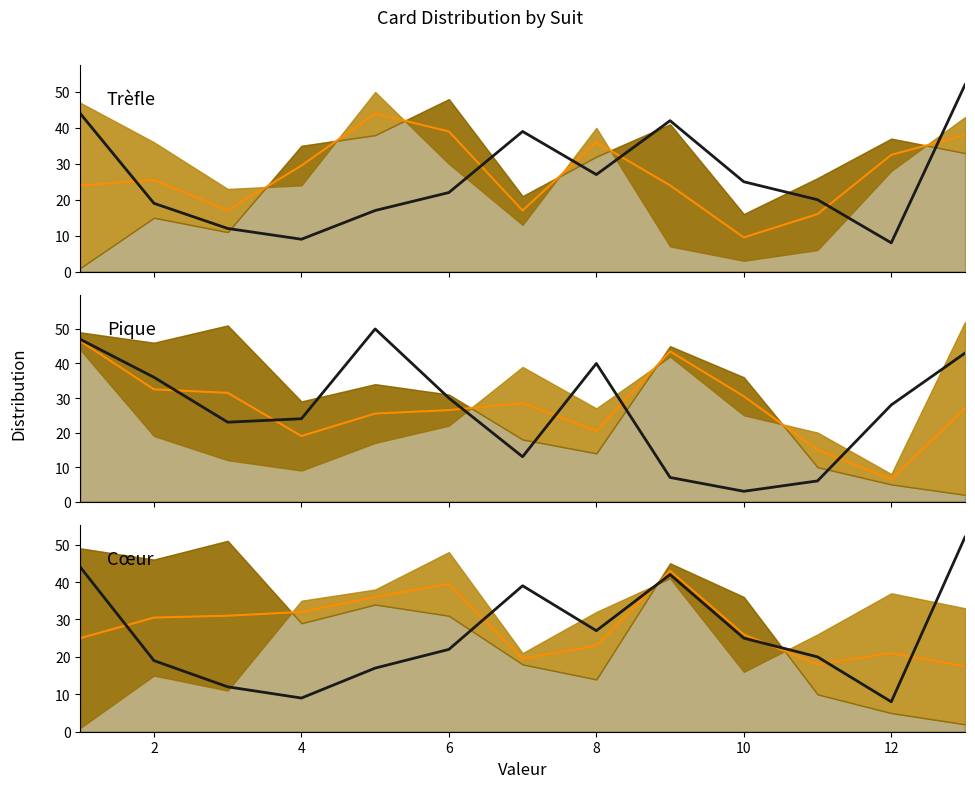

True or false: PIQUE and CARREAU_mid intersect in this chart.

True